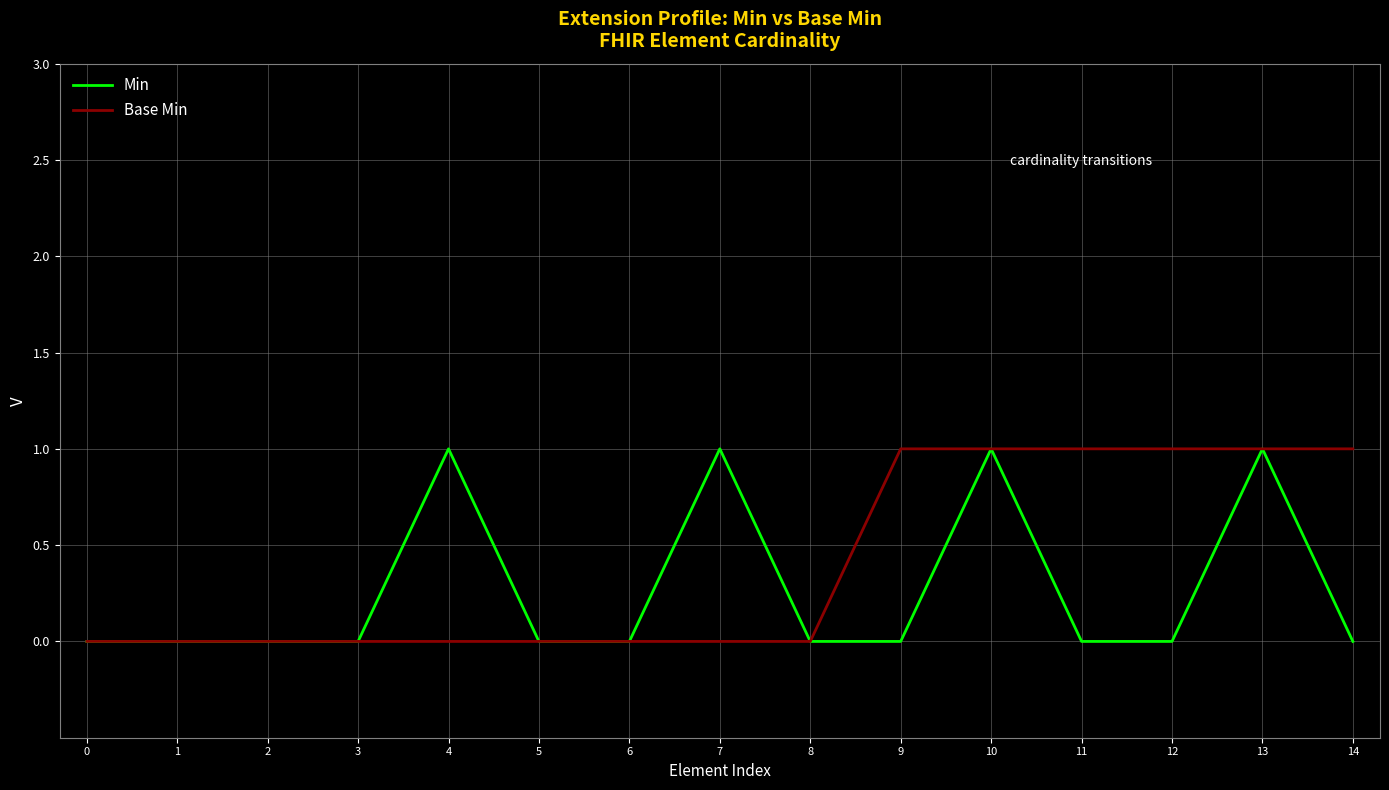

Is the value of Min at 2 greater than the value of Base Min at 13?

No